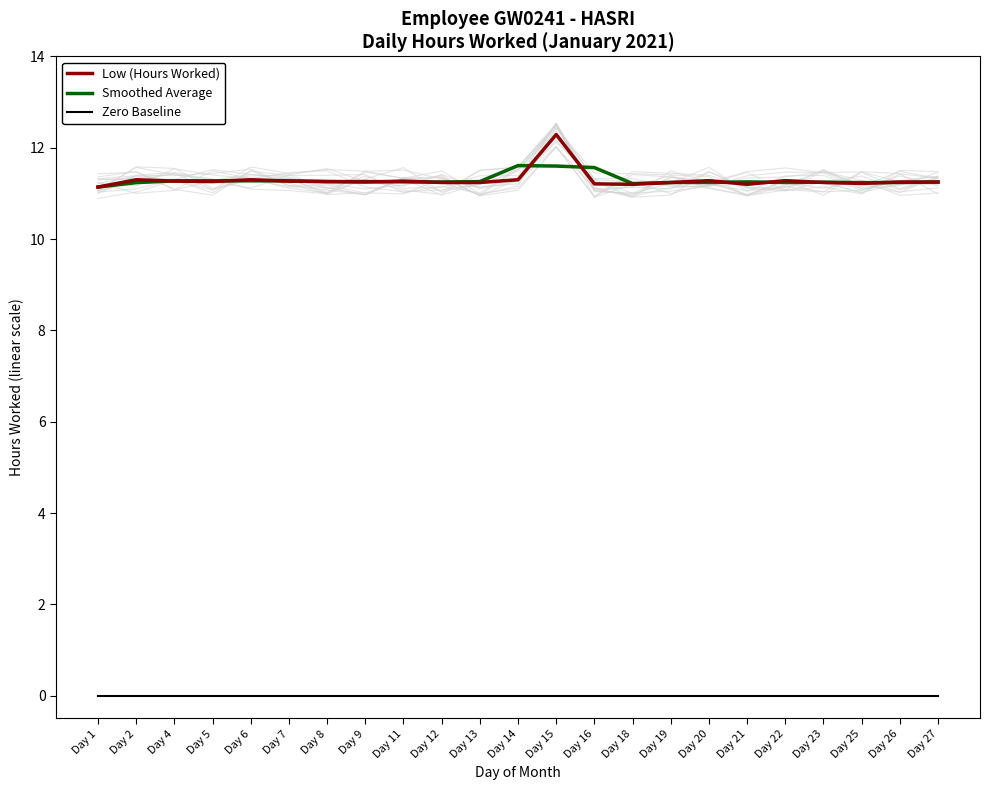

What is the difference between the highest and lowest values at Day 26?

11.2